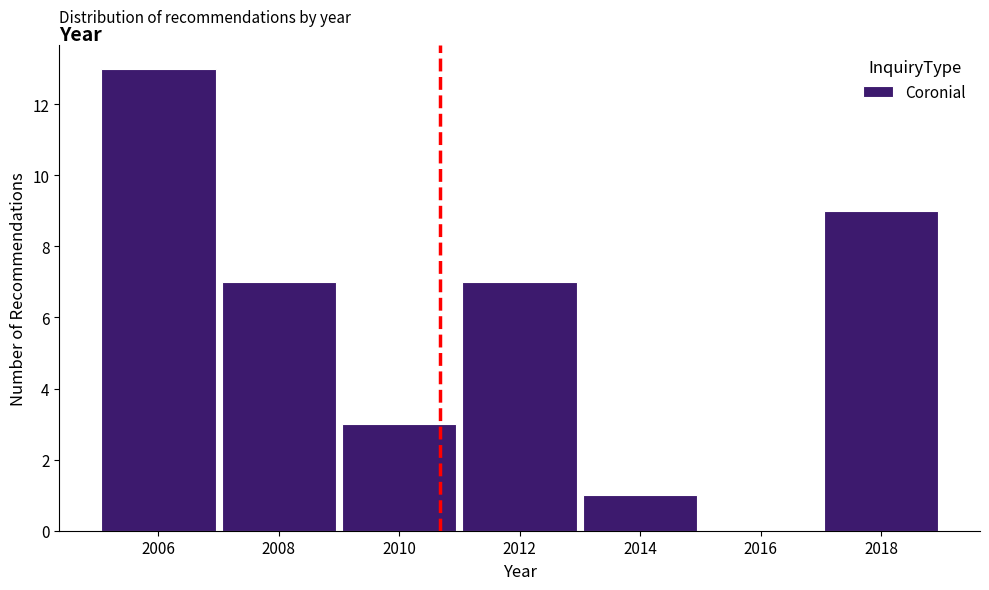

How tall is the bar that spans 2017 to 2019 on the x-axis? The values are not printed on the chart, so give them approximately, as read against the axis.

9